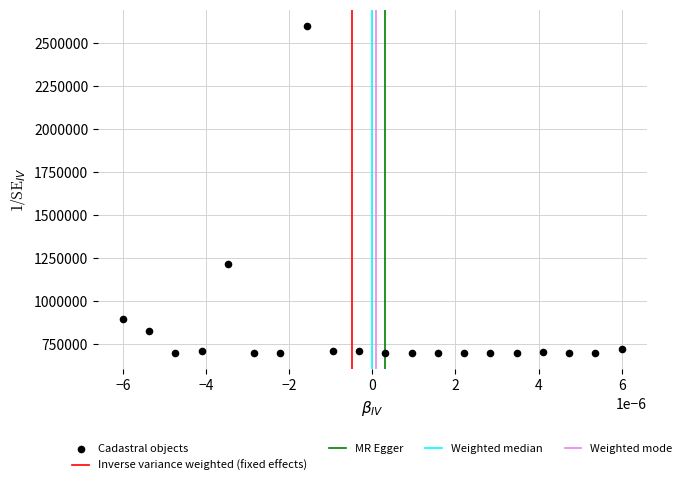

What Y value in the scatter plot is closest to 1650000?

1214814.4